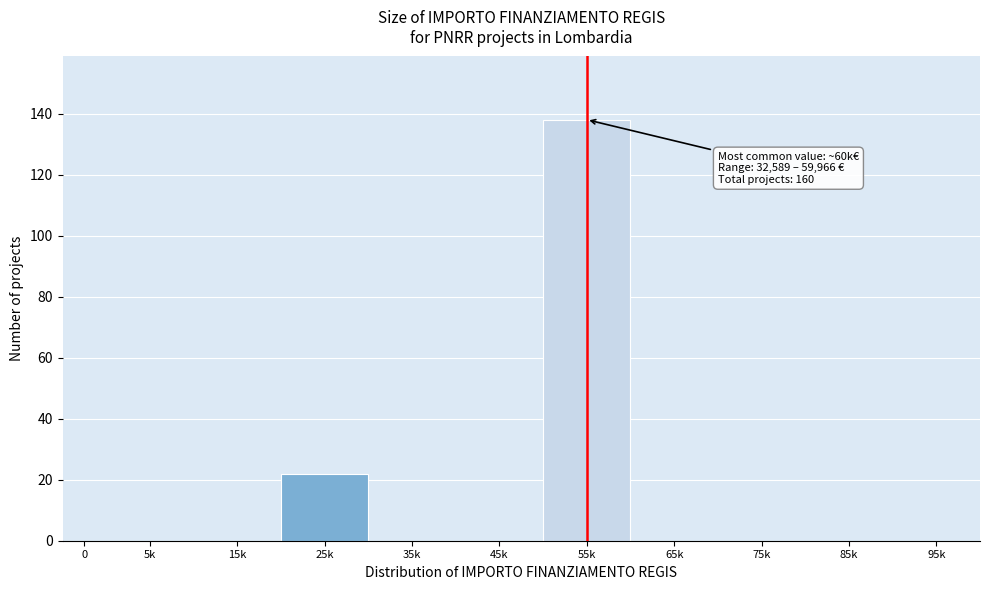

Reading left to right, list all the values displayed in this chart.

0=0	5k=0	15k=0	25k=22	35k=0	45k=0	55k=138	65k=0	75k=0	85k=0	95k=0